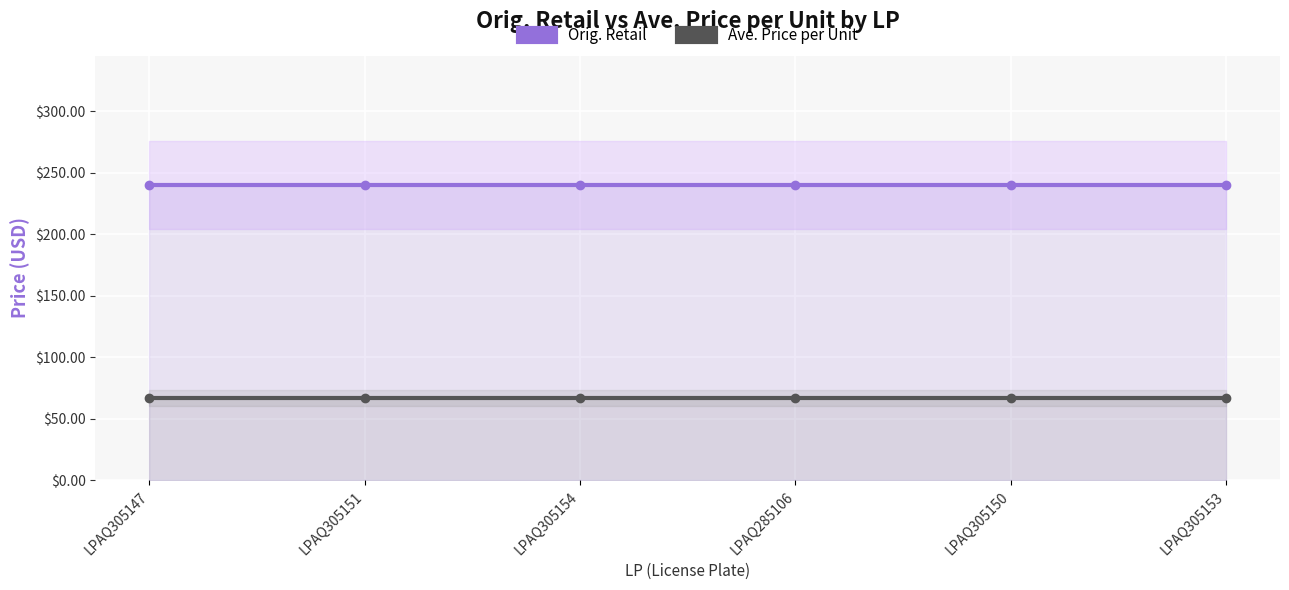

What is the value of the Orig. Retail point at the 3rd from the left?

240.0